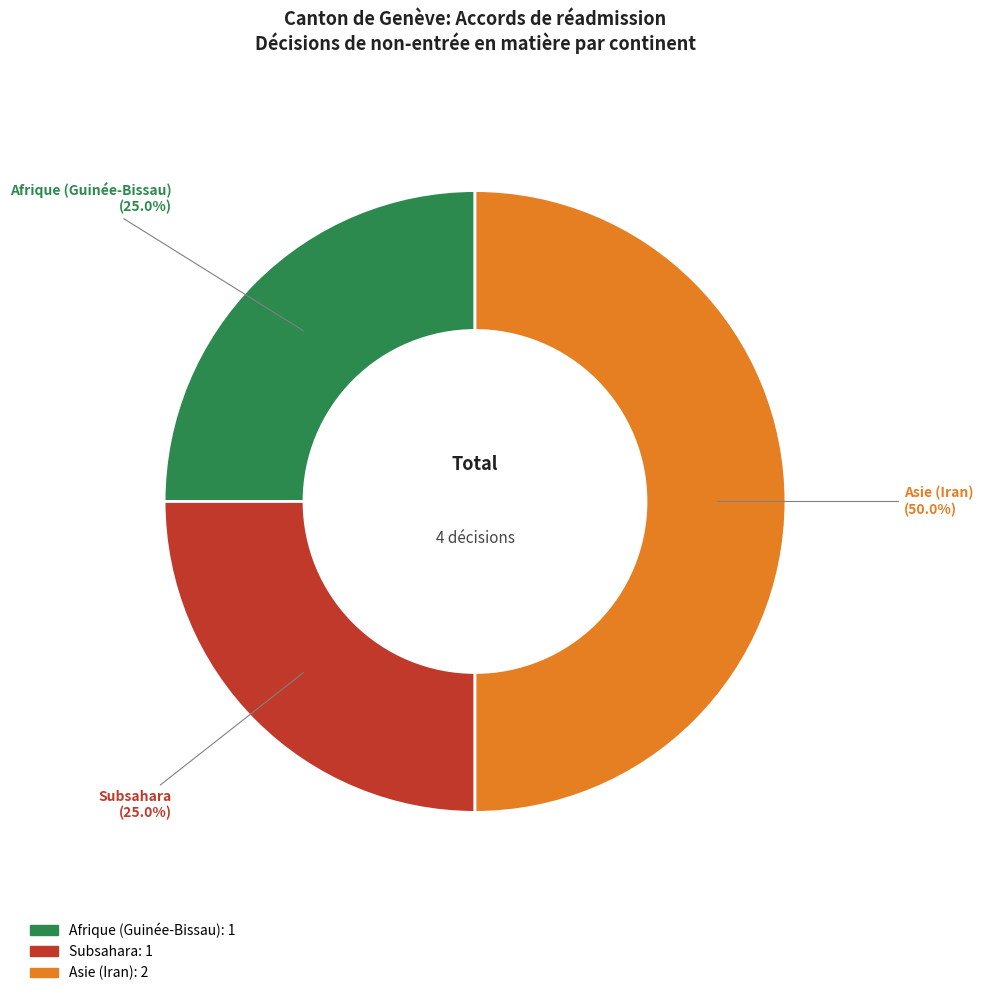

Is Subsahara the majority of the pie?

No